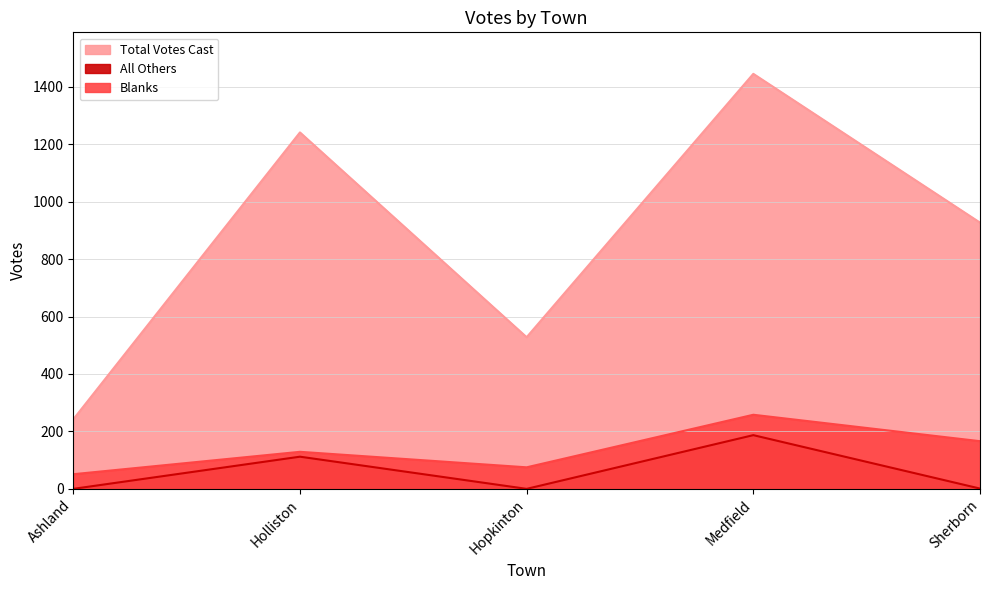

What is the label of the 5th point from the right?

Ashland